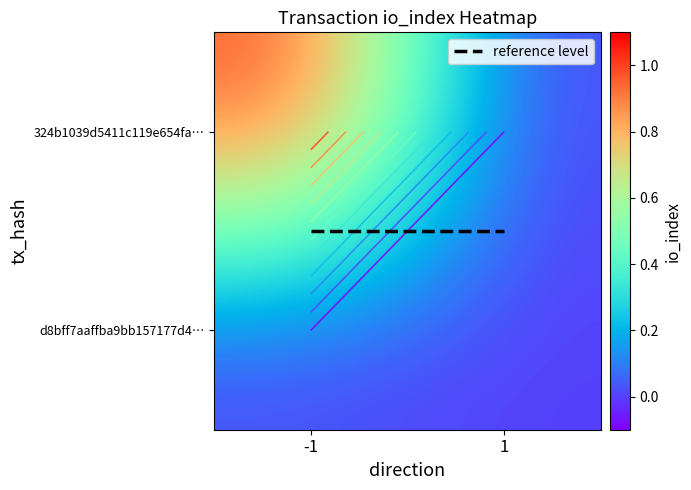

Which has a higher value, direction or io_index?

io_index